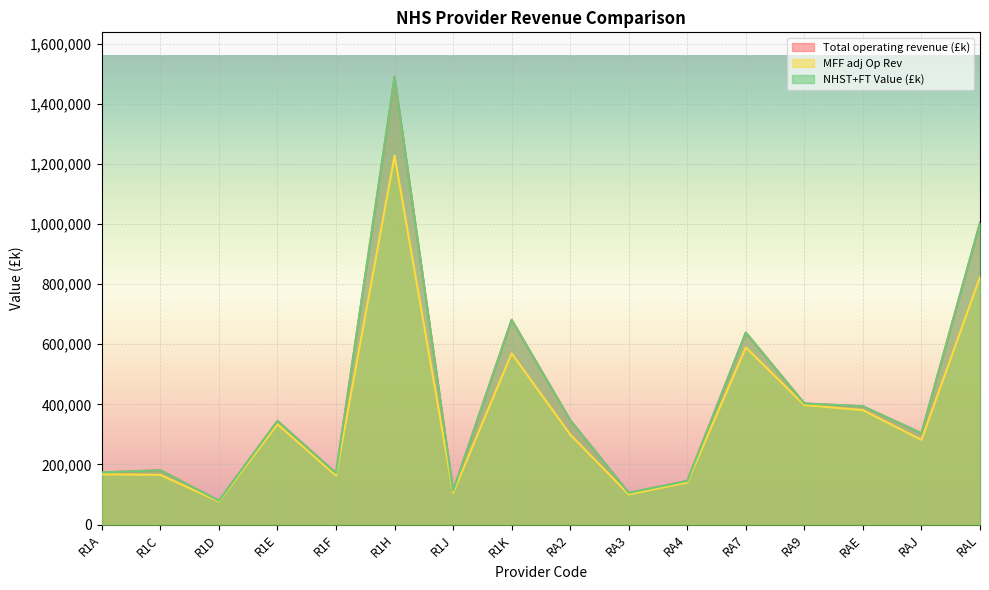

Rank the series at RAJ from highest to lowest value.

Total operating revenue (£k), NHST+FT Value (£k), MFF adj Op Rev